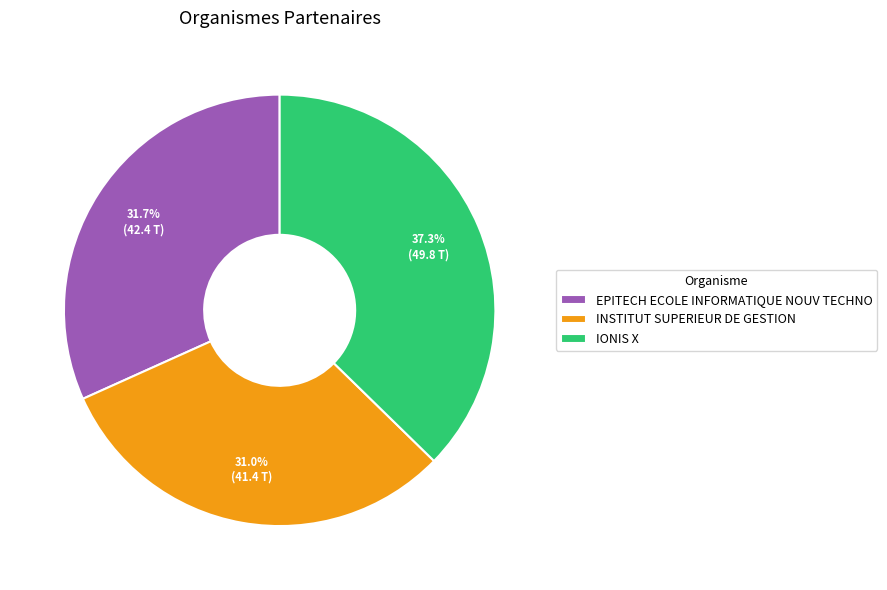

Count the number of slices in the pie.

3